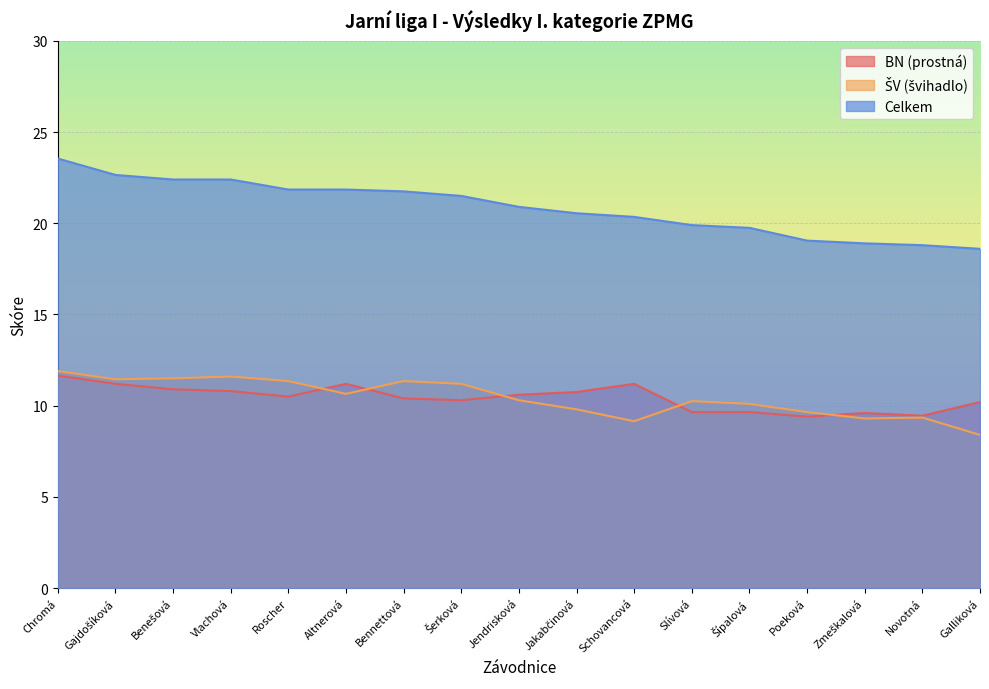

What position from the right is Schovancová?

7